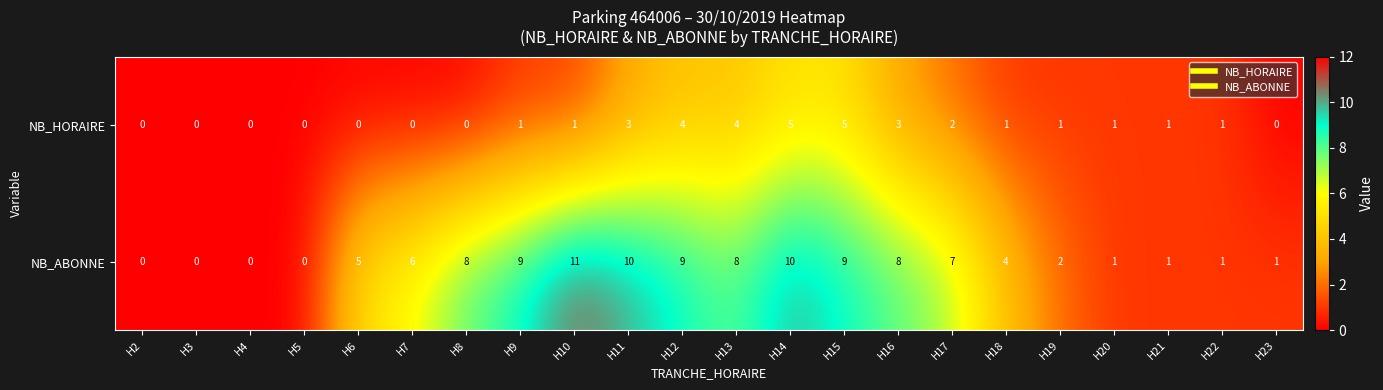

At H11, list the series in order from largest to smallest.

NB_ABONNE, NB_HORAIRE